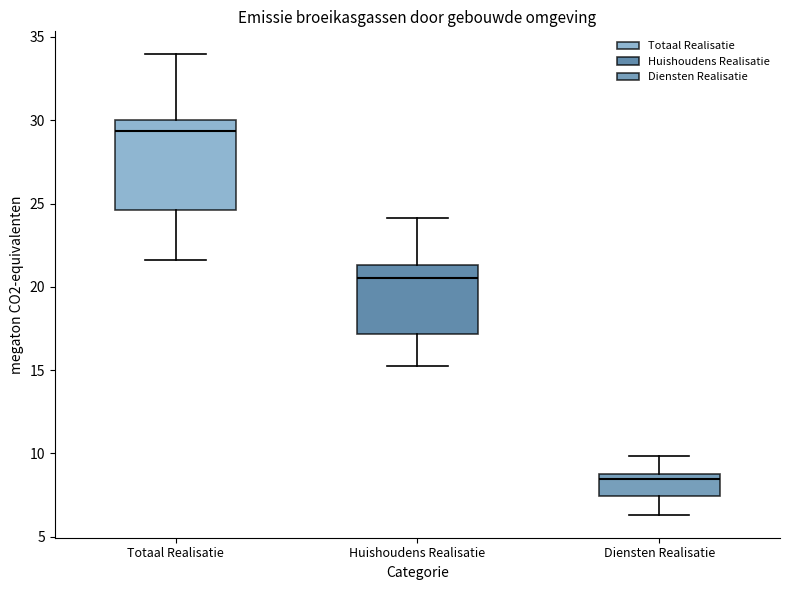

Reading left to right, read every box against the y-axis: the position of its median line, the range the box covers, and the ends of its whiskers. The values are not printed on the chart, so give them approximately, as read against the axis.

Totaal Realisatie: median 29.5, box 24.5 to 30.0, whiskers 21.5 to 34.0
Huishoudens Realisatie: median 20.5, box 17.0 to 21.5, whiskers 15.5 to 24.0
Diensten Realisatie: median 8.5, box 7.5 to 9.0, whiskers 6.5 to 10.0